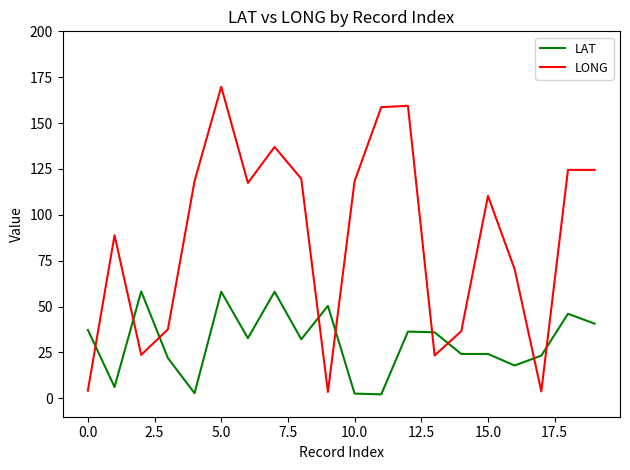

Which series has the largest range (max minus min)?

LONG